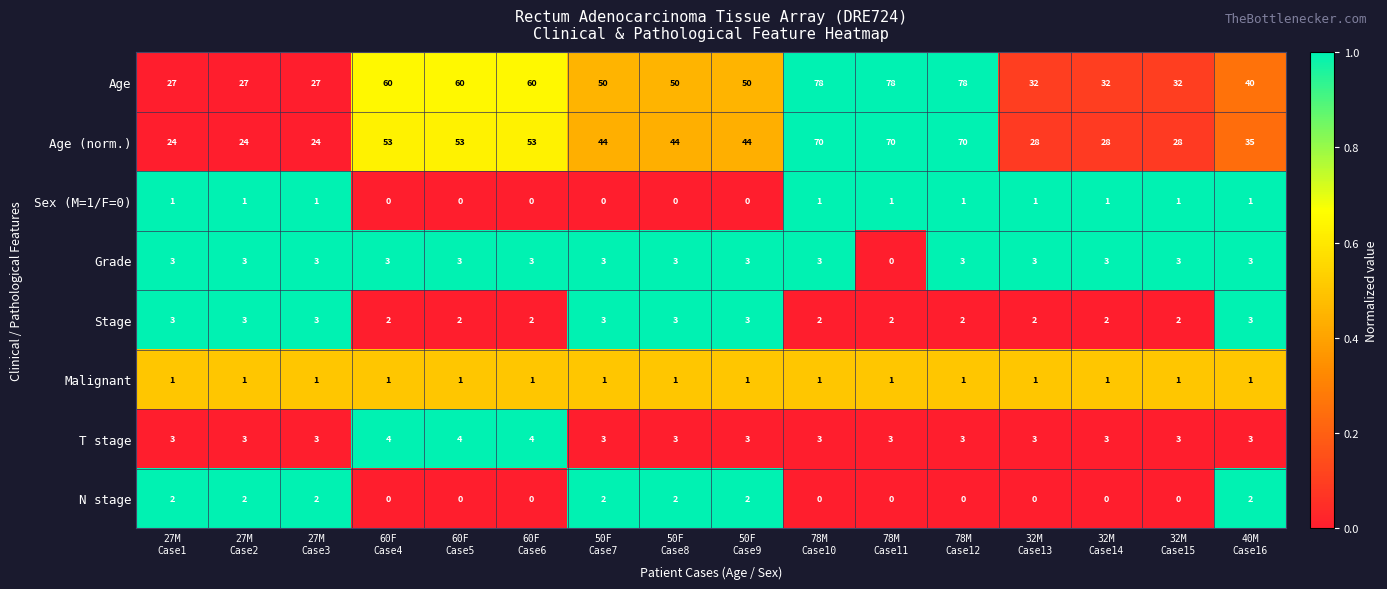

Which series has the largest range (max minus min)?

Age